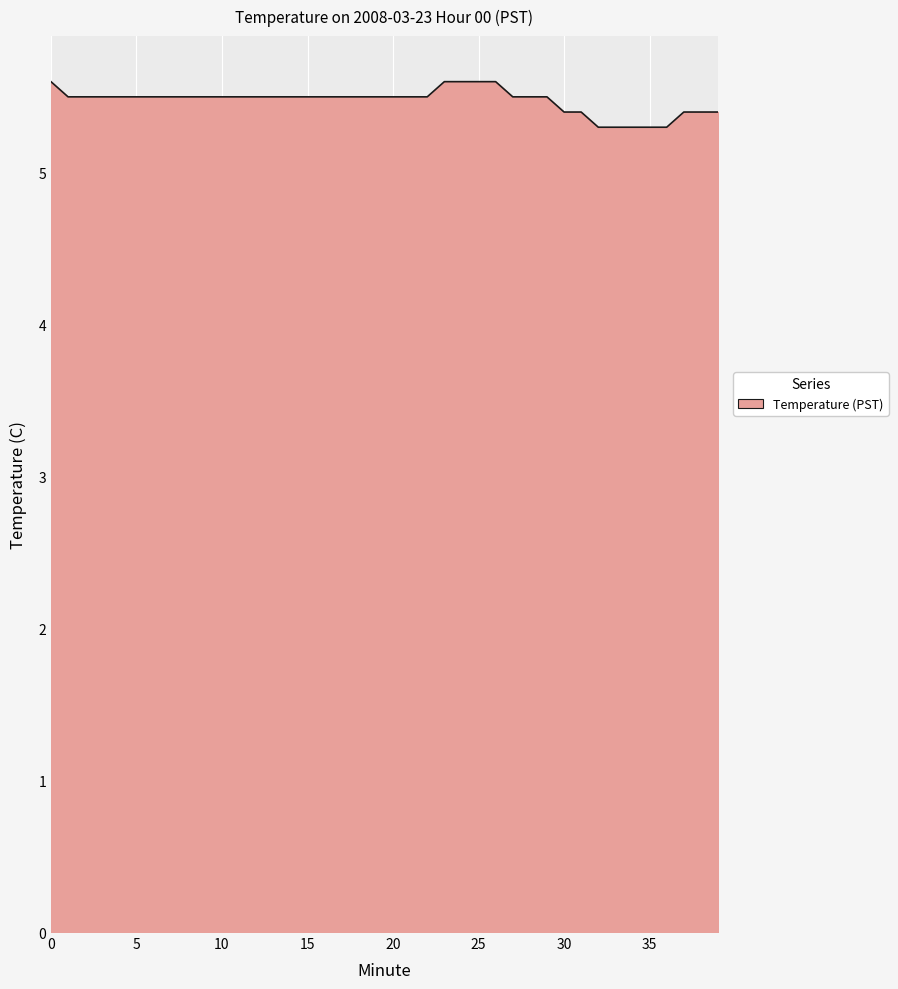

What is the minimum value shown in the chart?

5.3